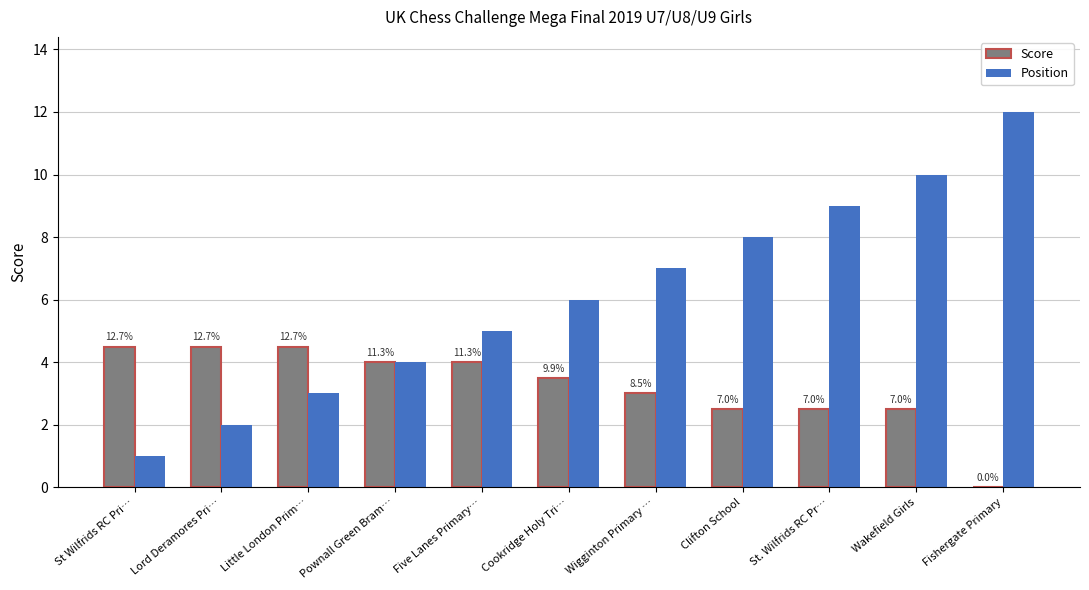

List the series in order of their overall mean, highest first.

Position, Score